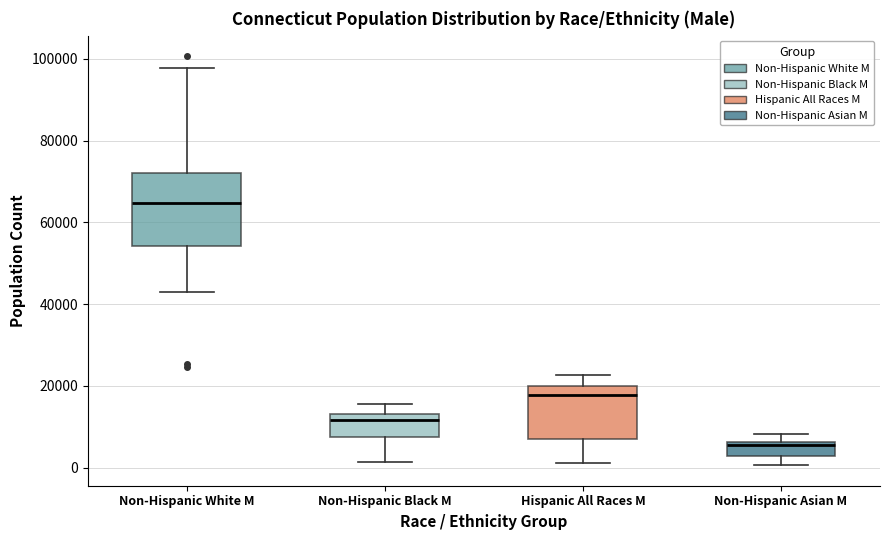

Comparing the boxes themselves (not the whiskers), which one is the tallest?

Non-Hispanic White M